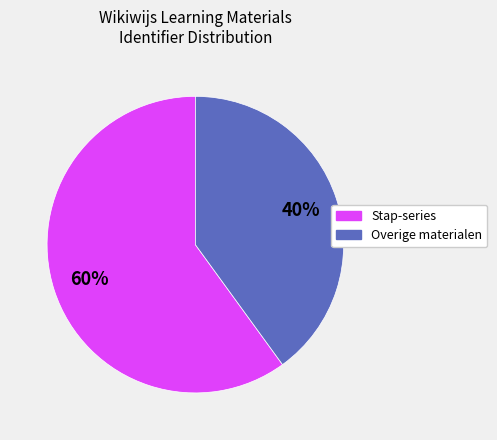

Rank the categories by value from lowest to highest.

Overige materialen, Stap-series